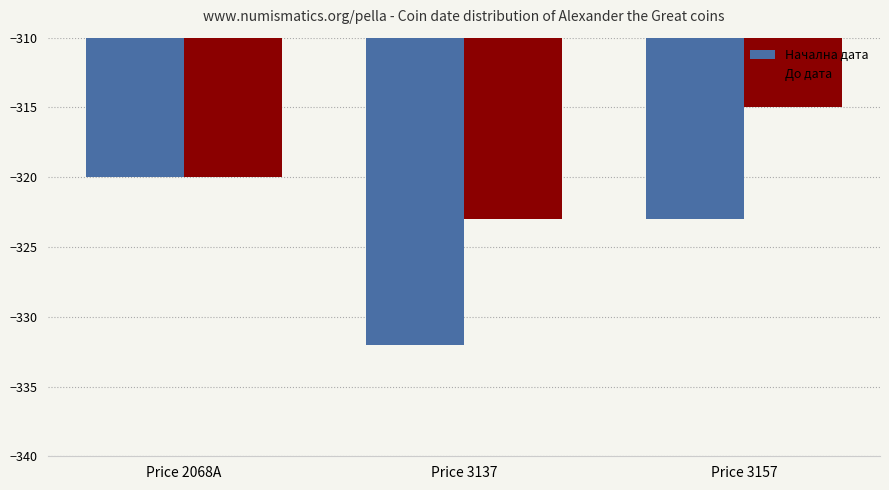

Where is Начална дата nearest to the value -326?

Price 3157